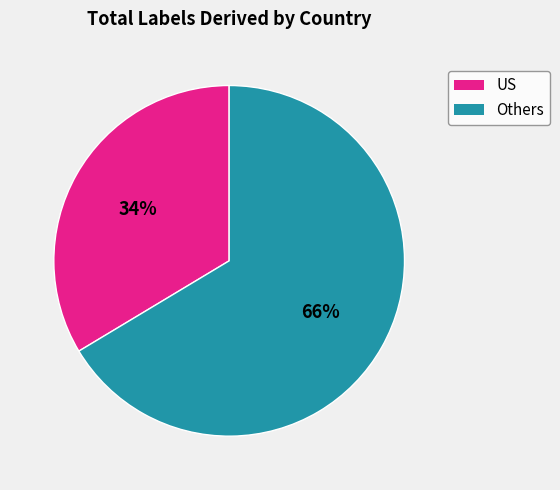

Count the number of slices in the pie.

2